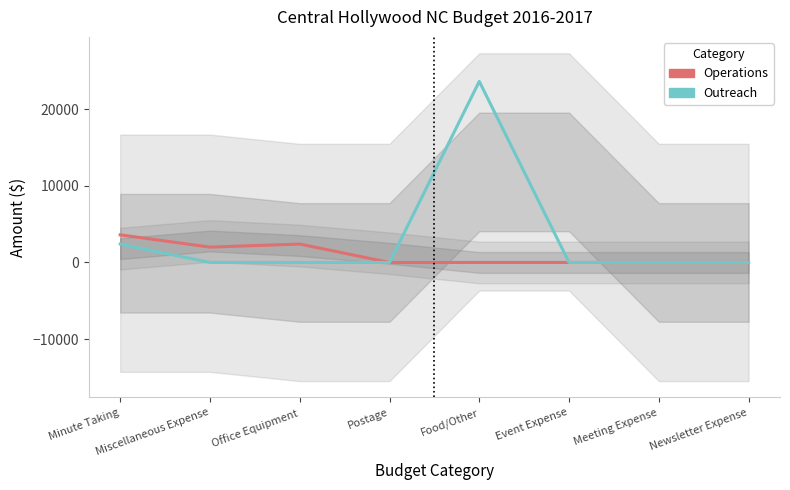

How many interior local valleys does the Operations series have?

1